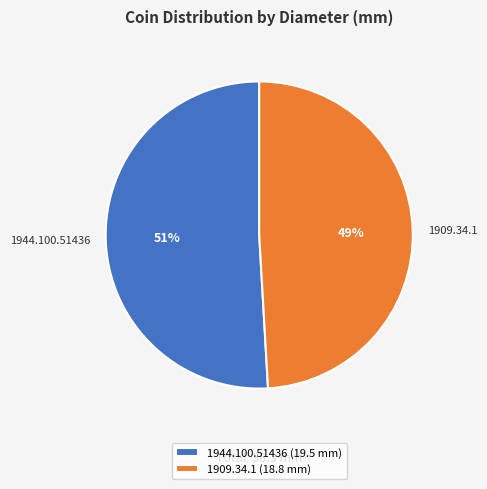

Between 1944.100.51436 and 1909.34.1, which is larger?

1944.100.51436